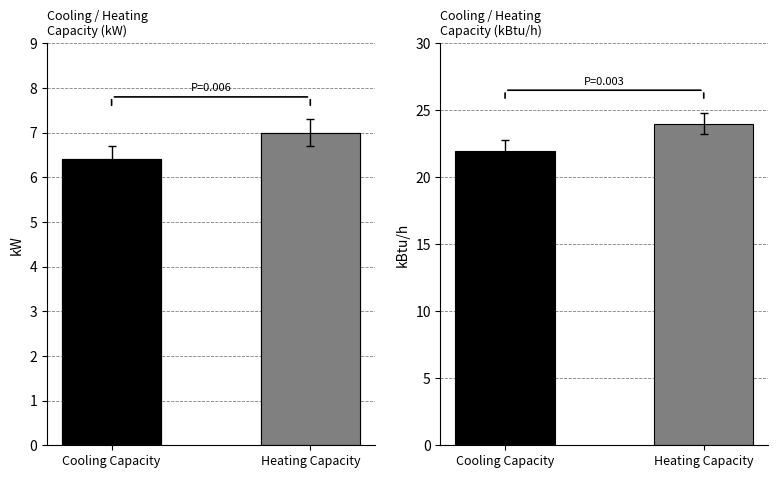

Is it true that the value at Cooling Capacity is 10.6?

False